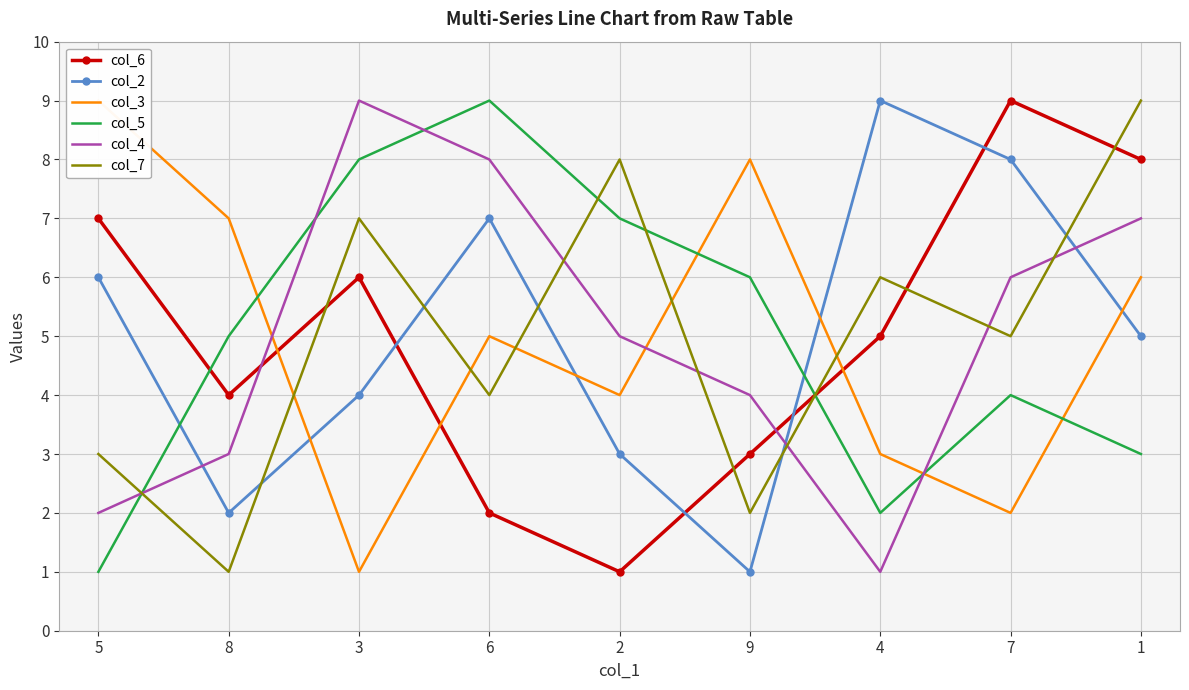

The col_3 series shows 9 at 8. True or false?

False